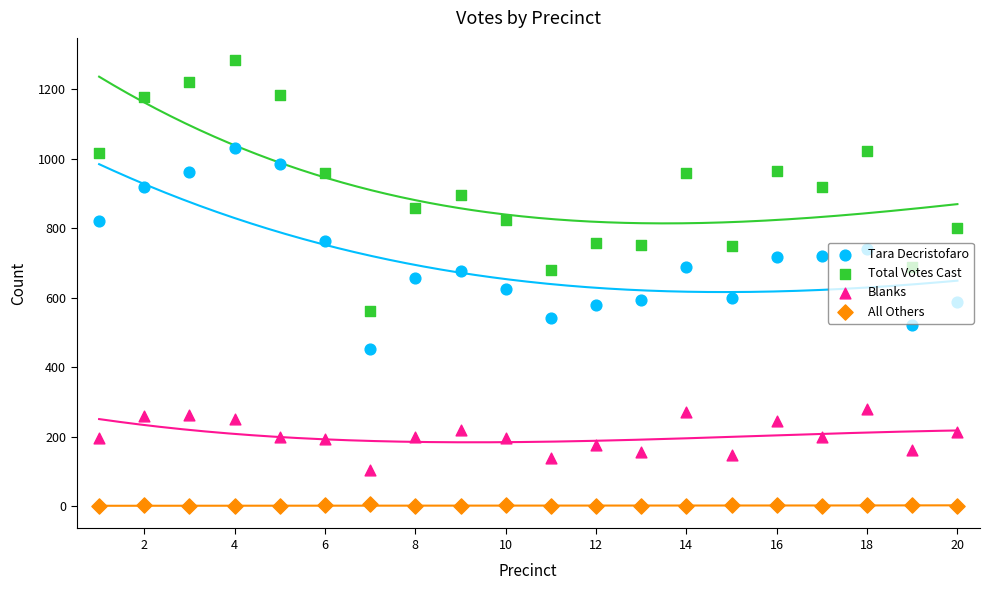

At how many categories does at least one series exceed 139?

20